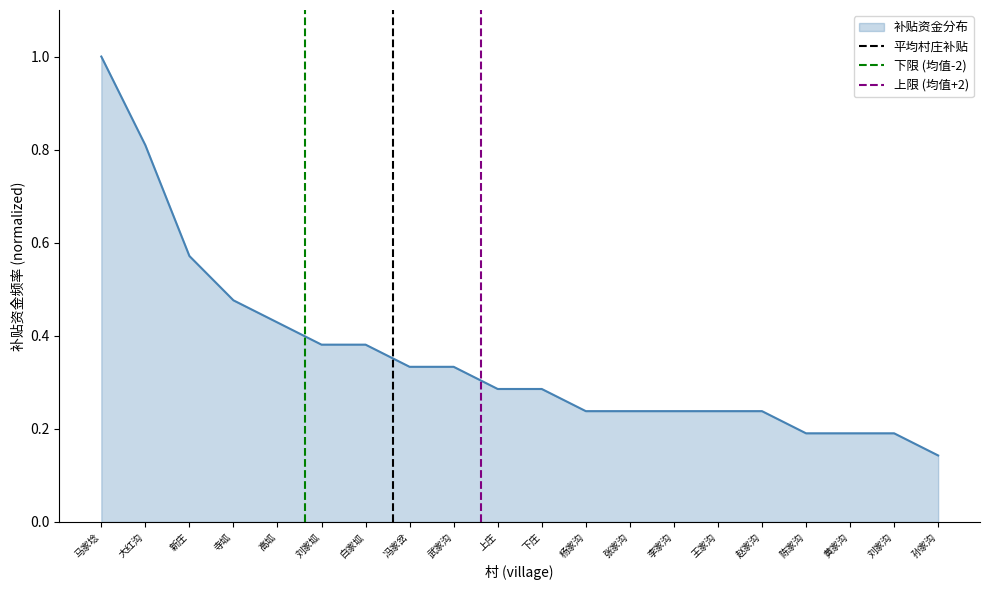

Where is 补贴资金分布 nearest to the value 0?

孙家沟